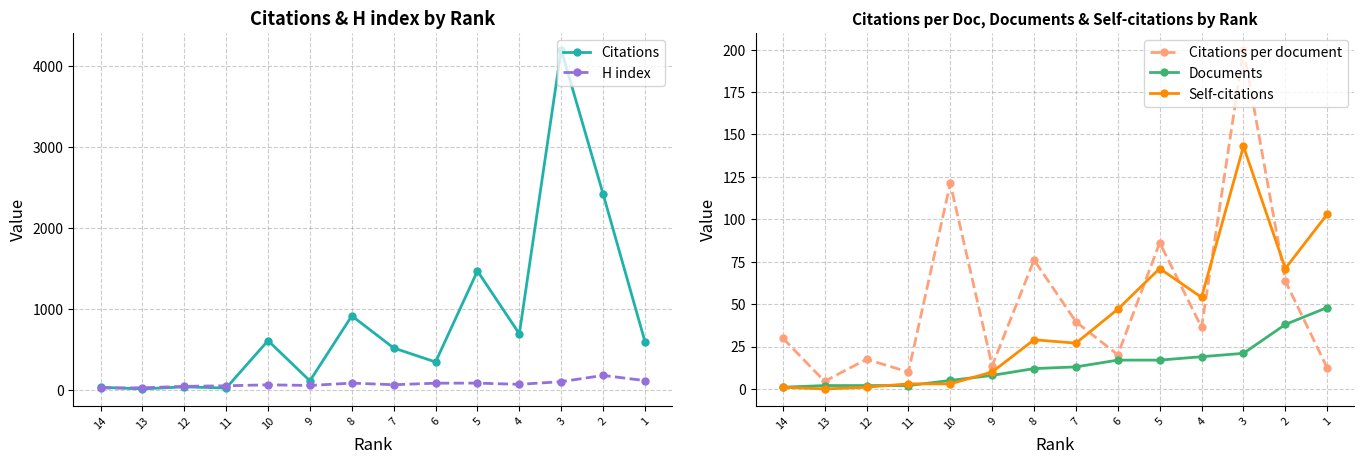

Where is the first local minimum for Self-citations?

13